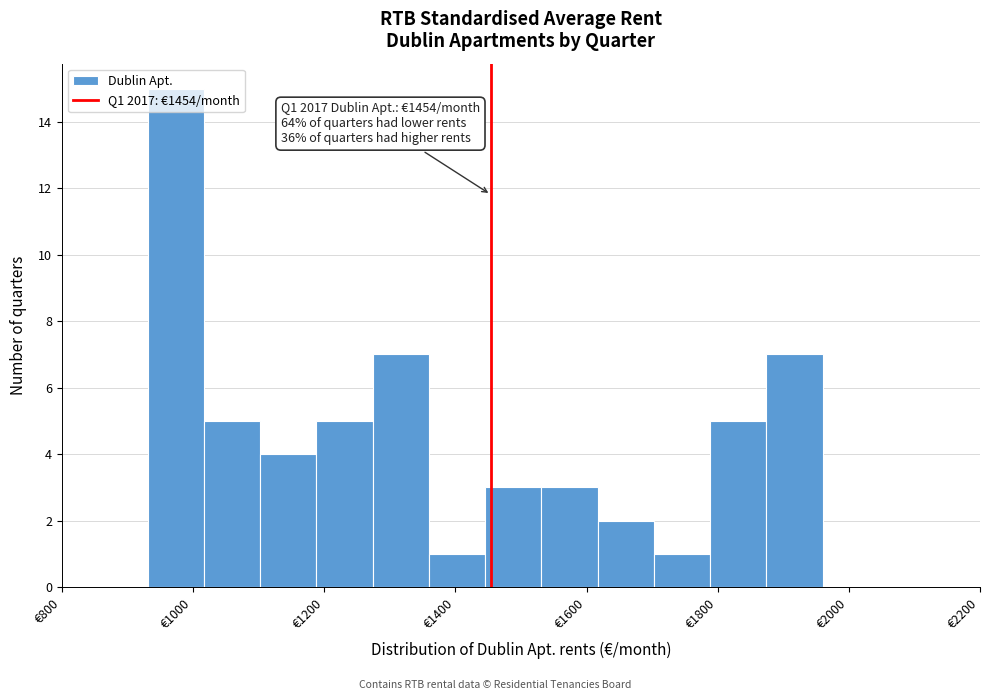

Which range on the x-axis has the tallest bar?

940 to 1020